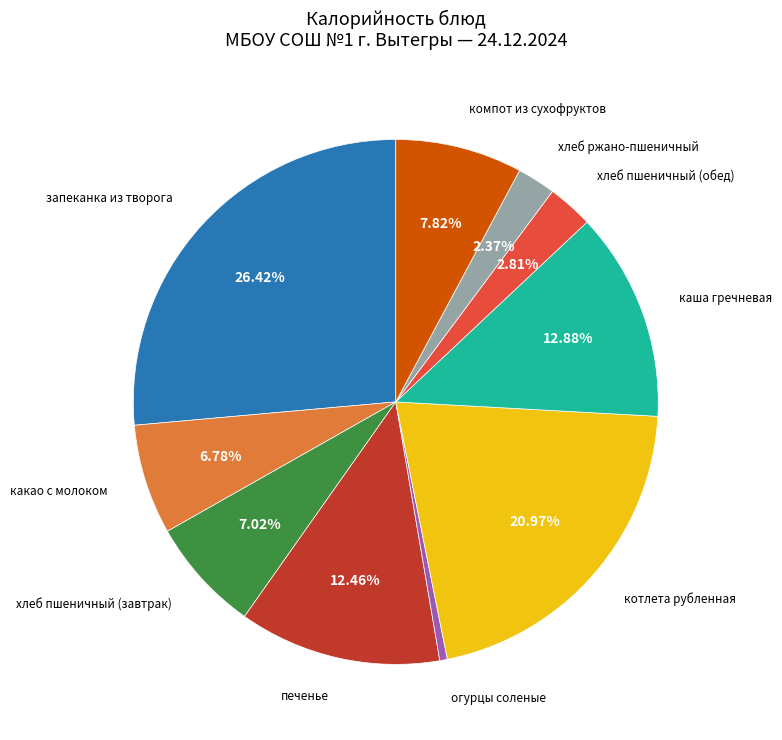

Does any single category account for the majority?

No